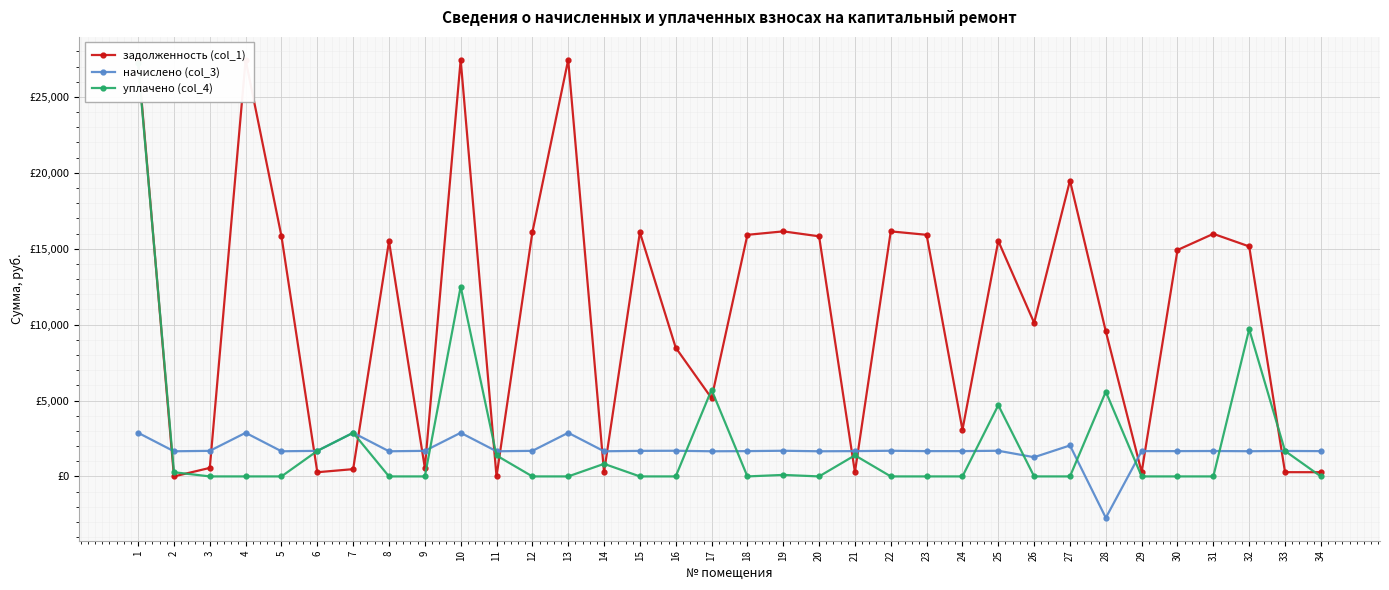

Rank the categories by уплачено (col_4) value from highest to lowest.

1, 10, 32, 17, 28, 25, 7, 6, 33, 21, 11, 14, 2, 19, 3, 4, 5, 8, 9, 12, 13, 15, 16, 18, 20, 22, 23, 24, 26, 27, 29, 30, 31, 34